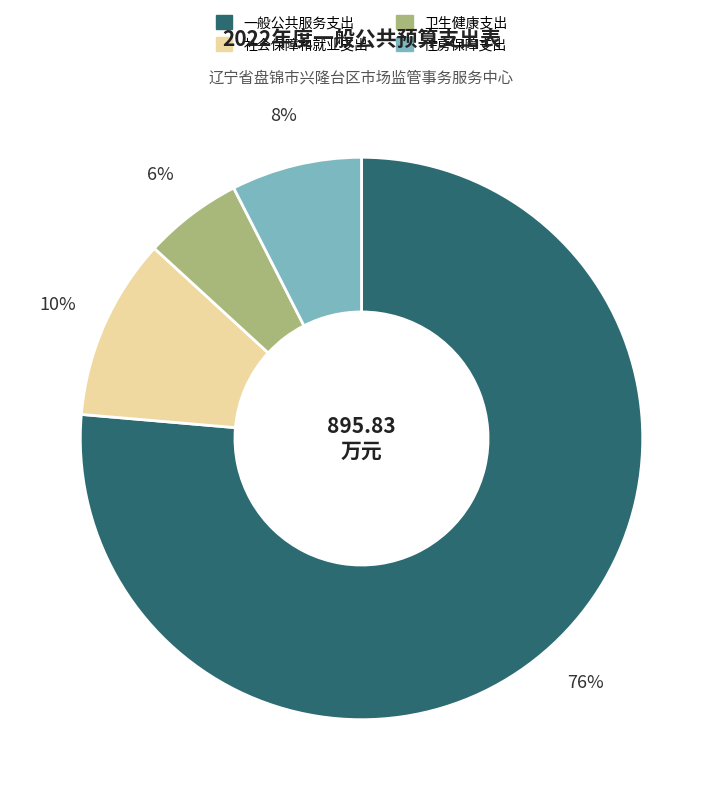

Is 社会保障和就业支出 the majority of the pie?

No